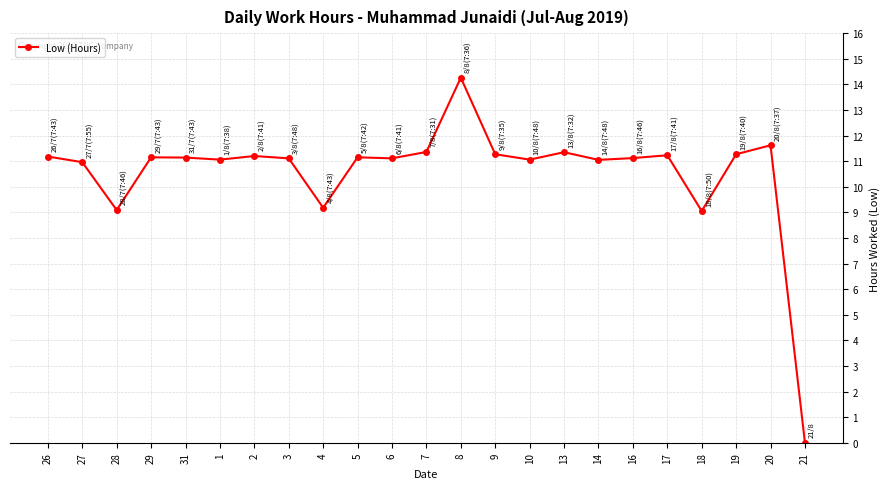

How many data points does each series have?

23